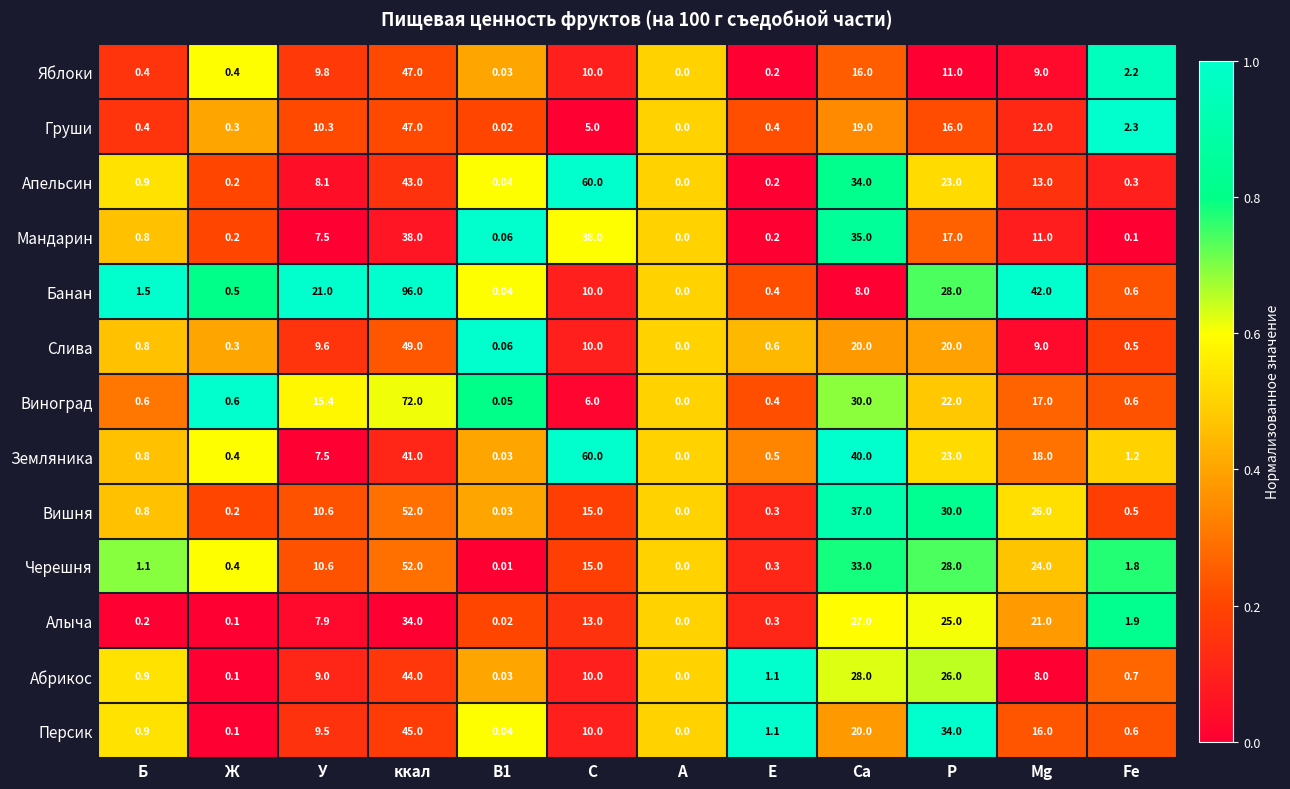

At which category does the chart reach its peak across all series?

ккал